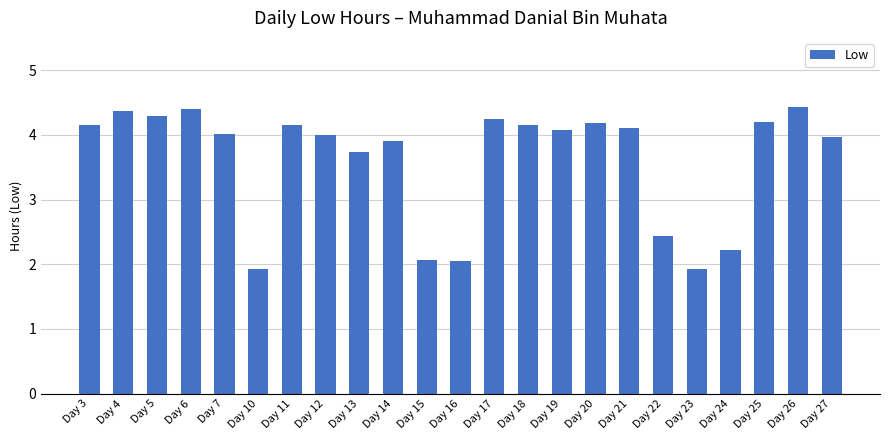

What is the sum of all values?

83.0